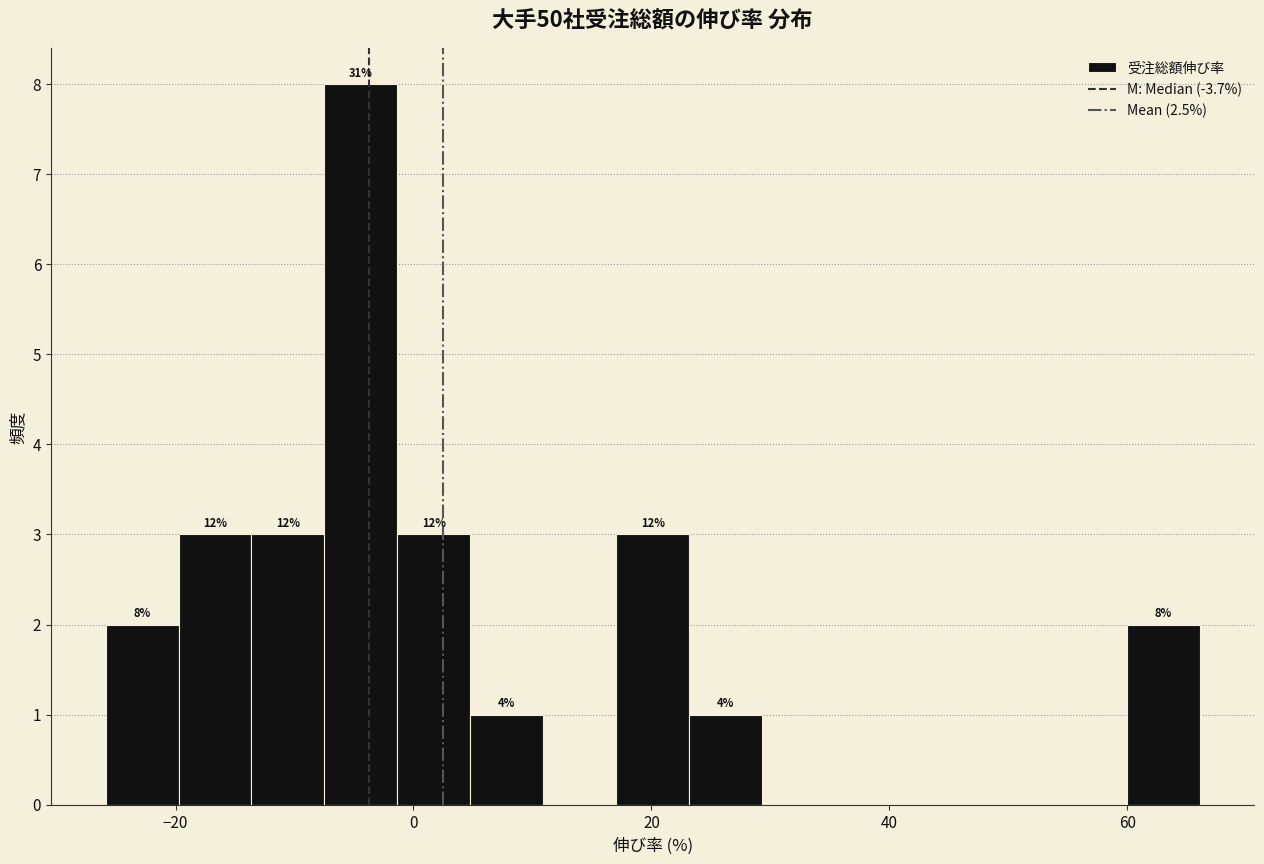

Around what value on the x-axis is the tallest bar? Give the approximate position of its centre, as read against the axis.

-4